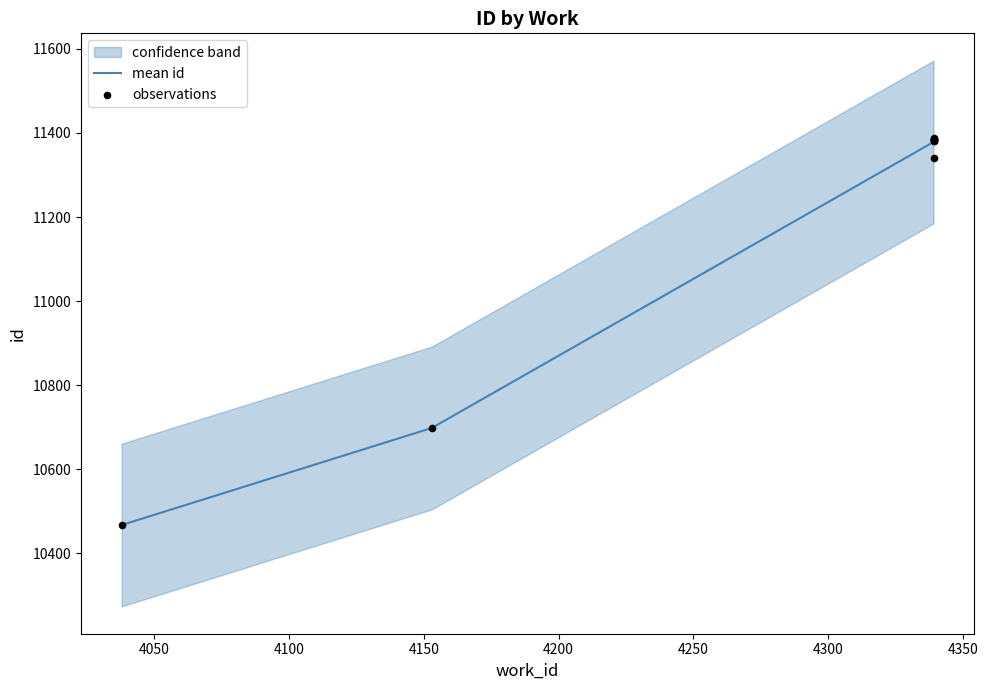

Between 4153 and 4339, which is larger?

4339